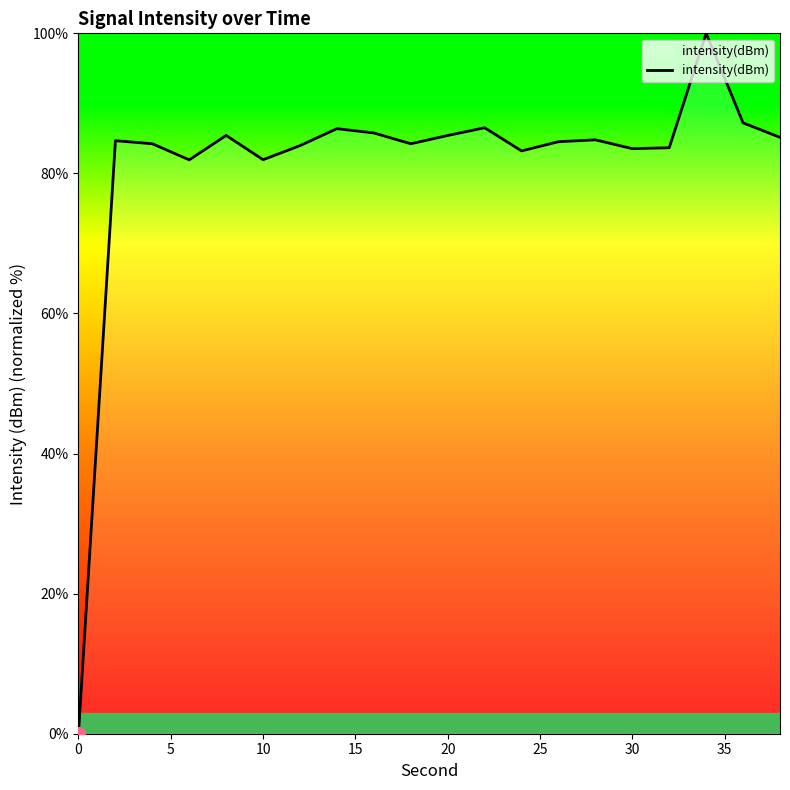

What is the difference between the maximum and minimum values?

100.0